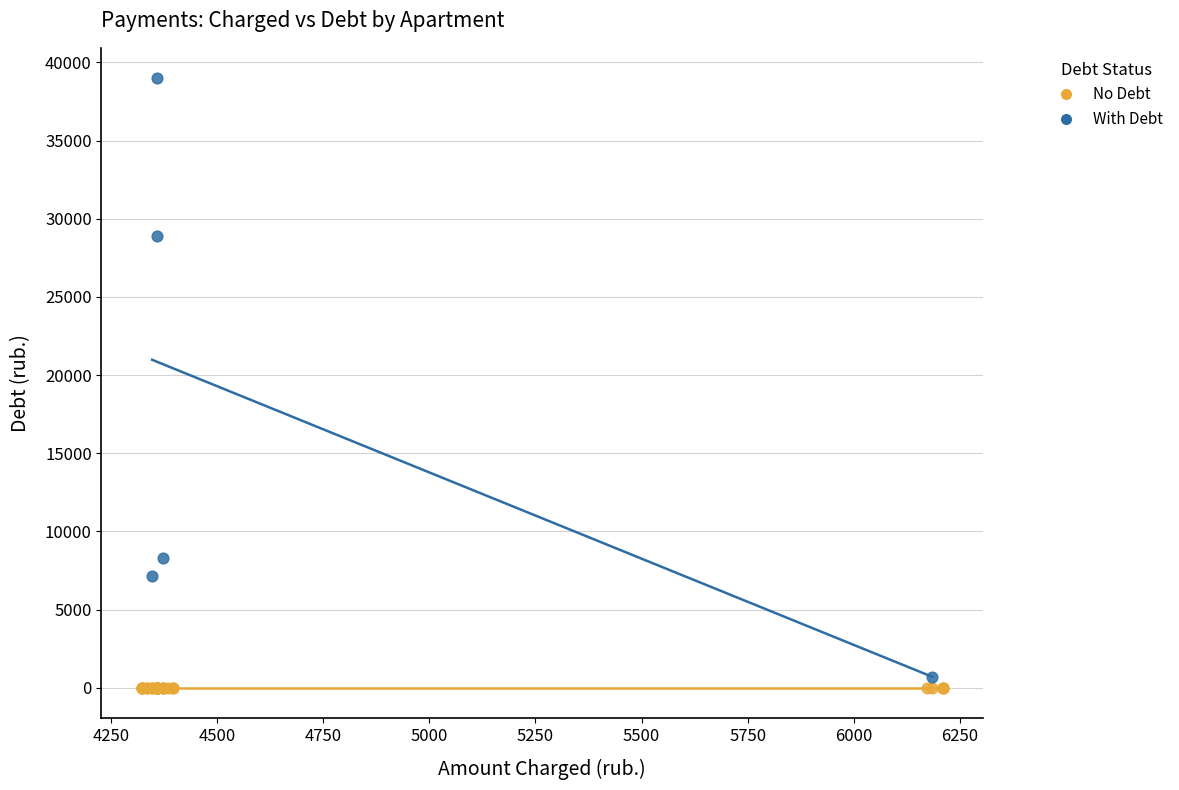

Which series reaches the maximum Y coordinate?

With Debt